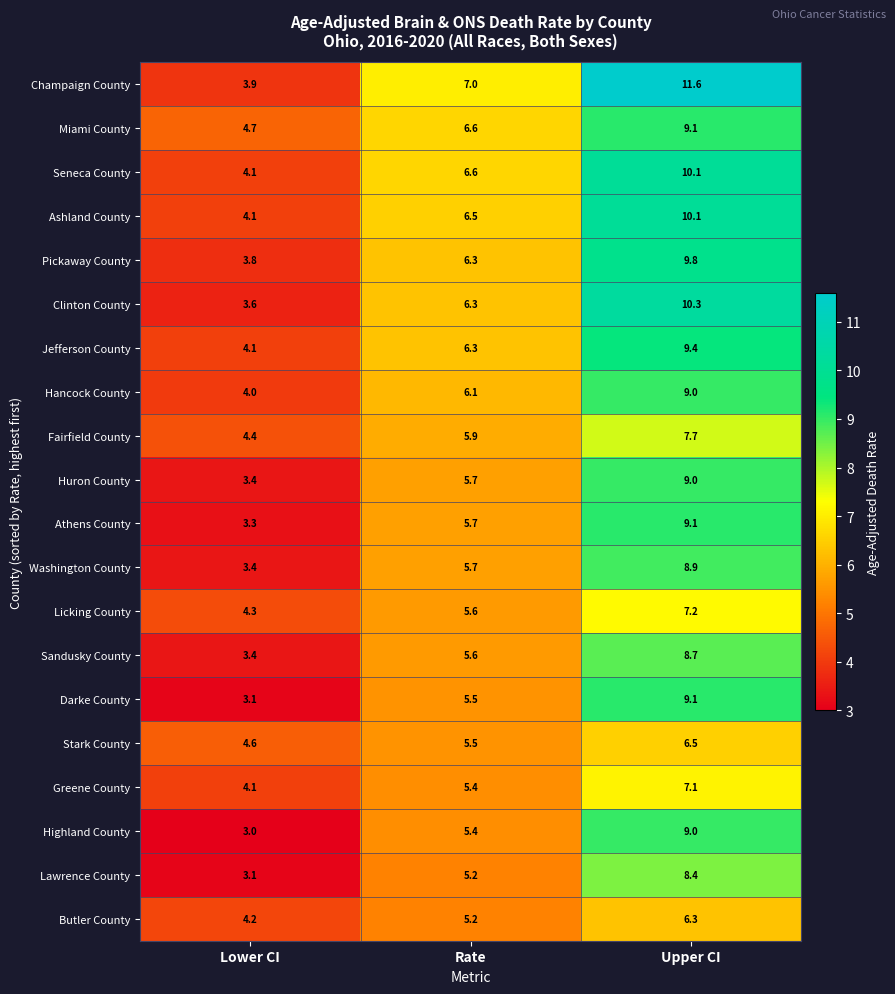

Where is Hancock County nearest to the value 6?

Rate